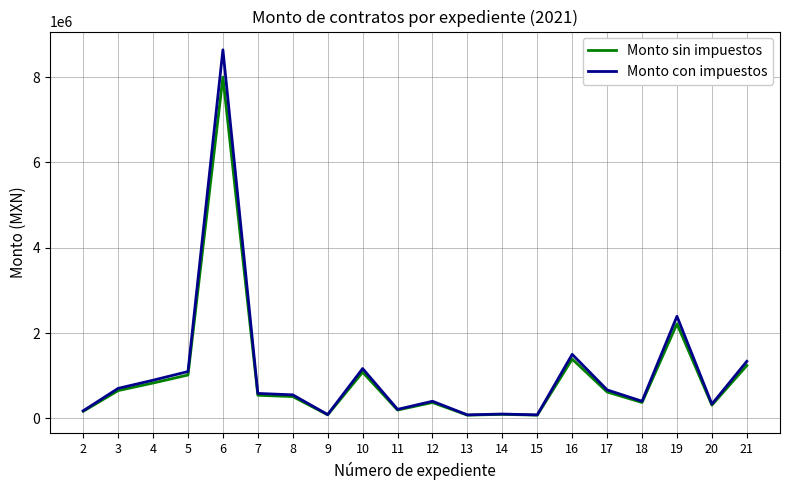

What is the approximate value of Monto con impuestos at 17?

666666.7